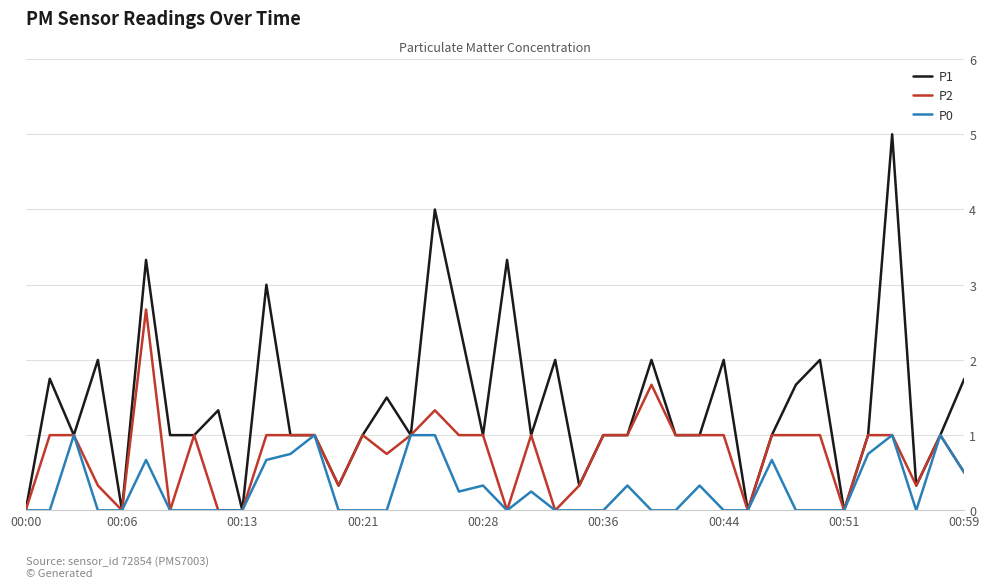

Does the chart display data point markers on the line(s)?

No